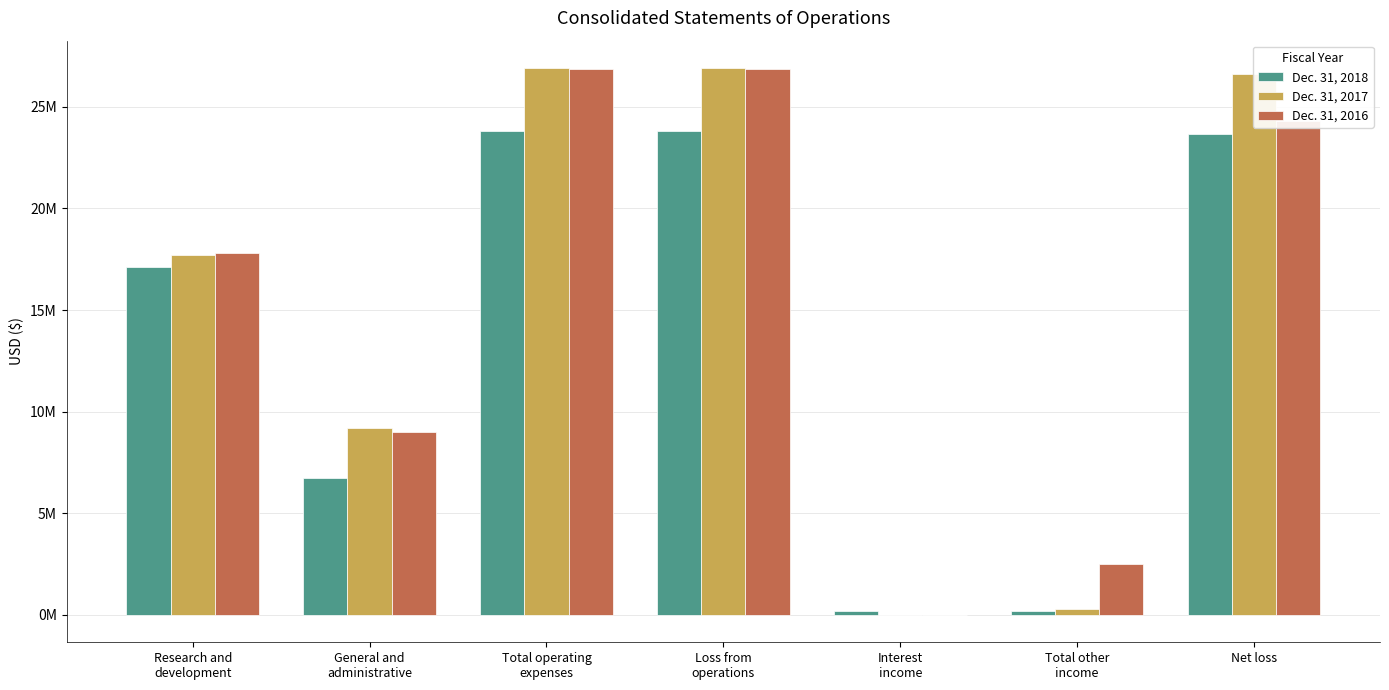

Reading left to right, transcribe all the data shown in this chart.

Dec. 31, 2018: Research and
development=17094778	General and
administrative=6732544	Total operating
expenses=23827322	Loss from
operations=23827322	Interest
income=173359	Total other
income=173359	Net loss=23653963
Dec. 31, 2017: Research and
development=17719855	General and
administrative=9190933	Total operating
expenses=26910788	Loss from
operations=26910788	Interest
income=5430	Total other
income=309553	Net loss=26601235
Dec. 31, 2016: Research and
development=17828287	General and
administrative=9019194	Total operating
expenses=26847481	Loss from
operations=26847481	Interest
income=-5007	Total other
income=2525757	Net loss=24321724